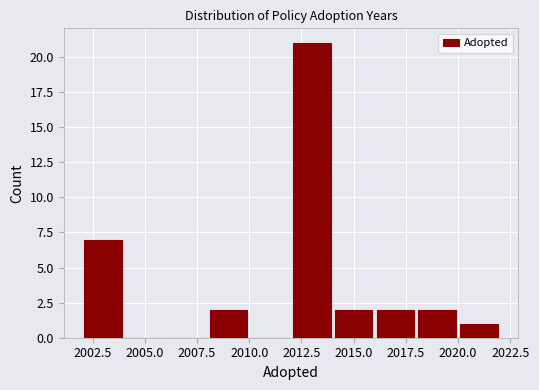

Reading left to right, list every bar in this chart as the range it spans on the x-axis followed by its height. The values are not printed on the chart, so give them approximately, as read against the axis.

2002 to 2004: 7
2004 to 2006: 0
2006 to 2008: 0
2008 to 2010: 2
2010 to 2012: 0
2012 to 2014: 21
2014 to 2016: 2
2016 to 2018: 2
2018 to 2020: 2
2020 to 2022: 1